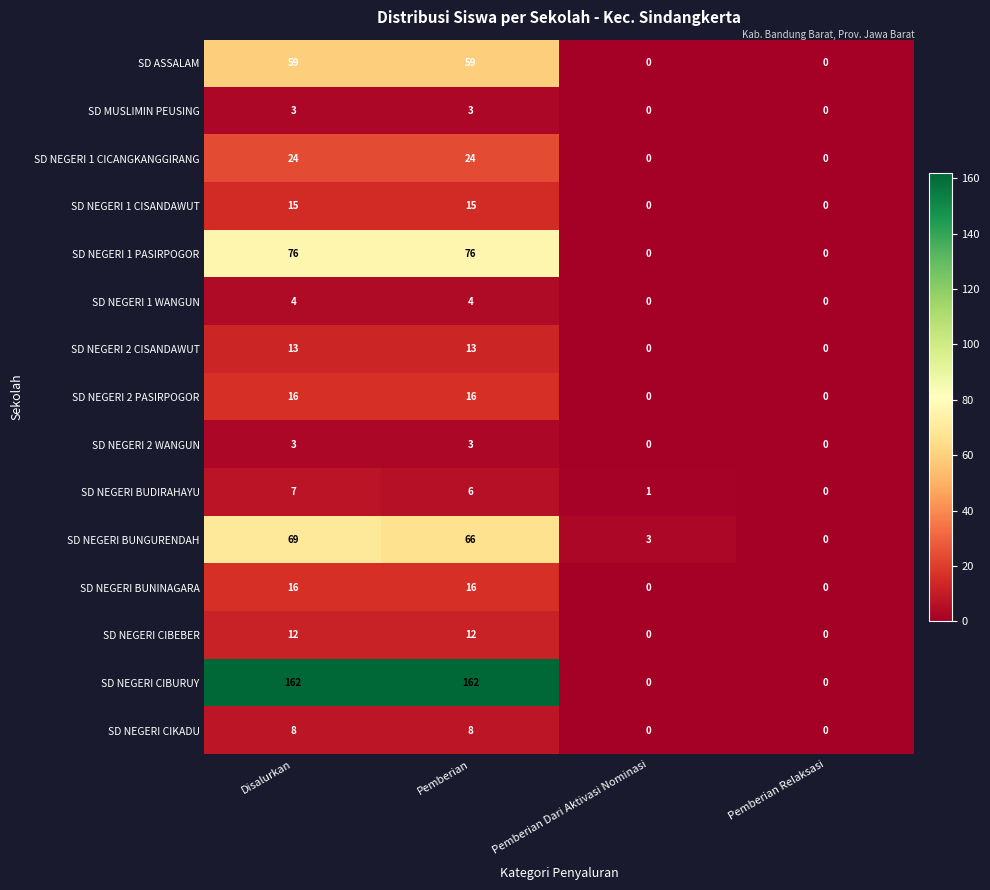

What is the sum of all SD NEGERI 1 PASIRPOGOR values?

152